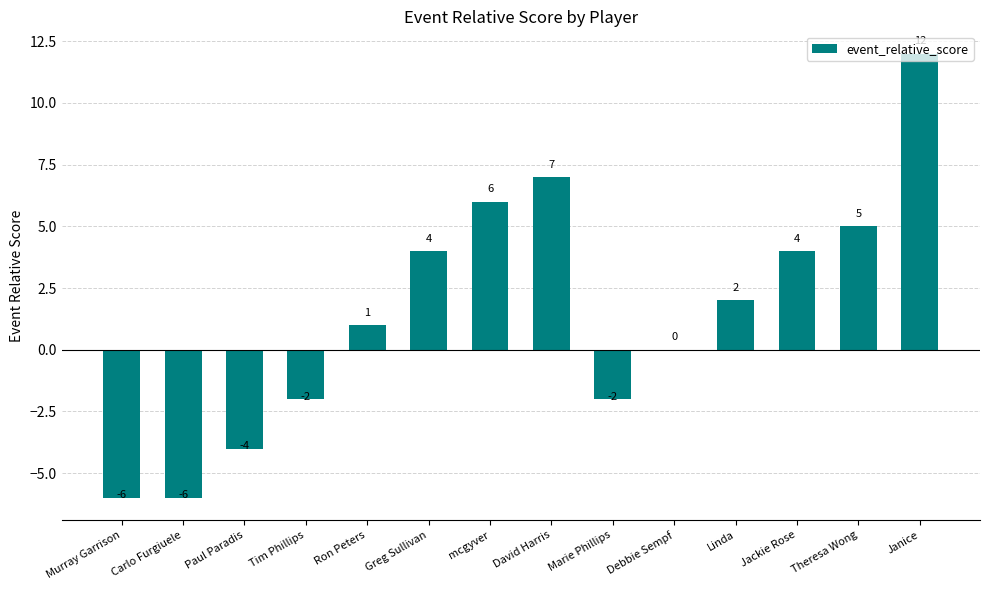

Which category has the highest value across all series?

Janice